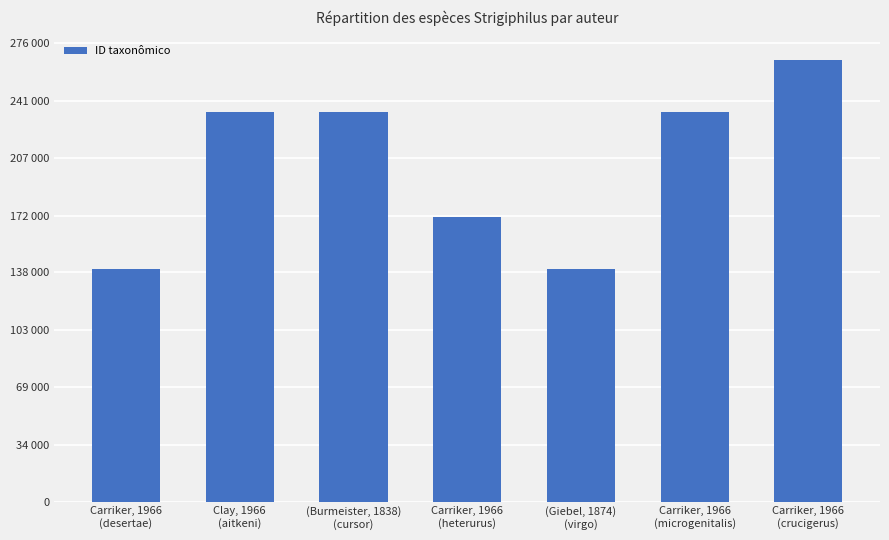

Reading left to right, what are all the values shown in this chart?

139929	234333	234551	171545	139892	234566	265974